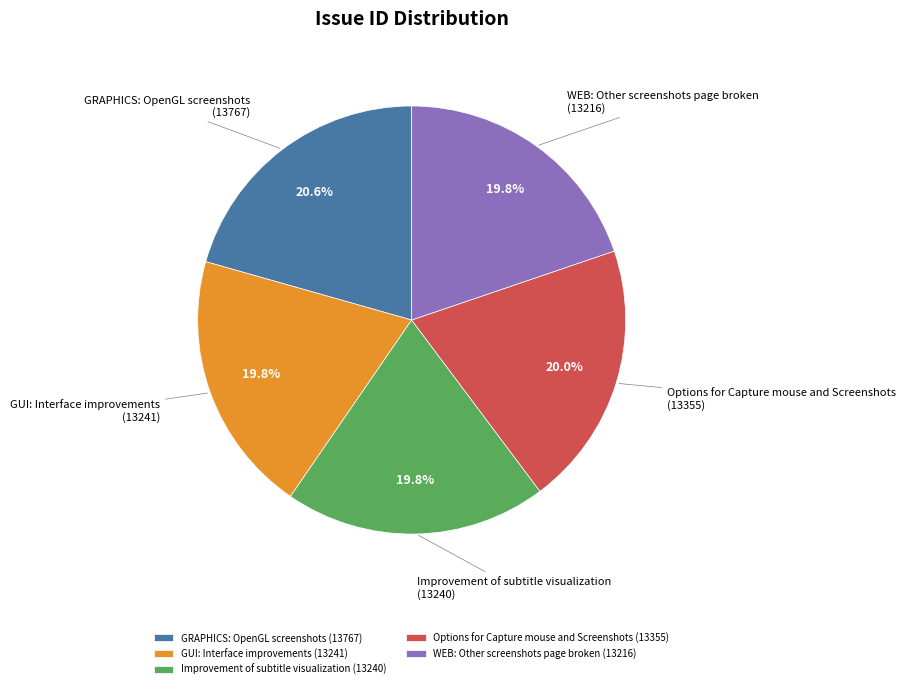

To the nearest percent, what percentage of the pie is Improvement of subtitle visualization?

20%